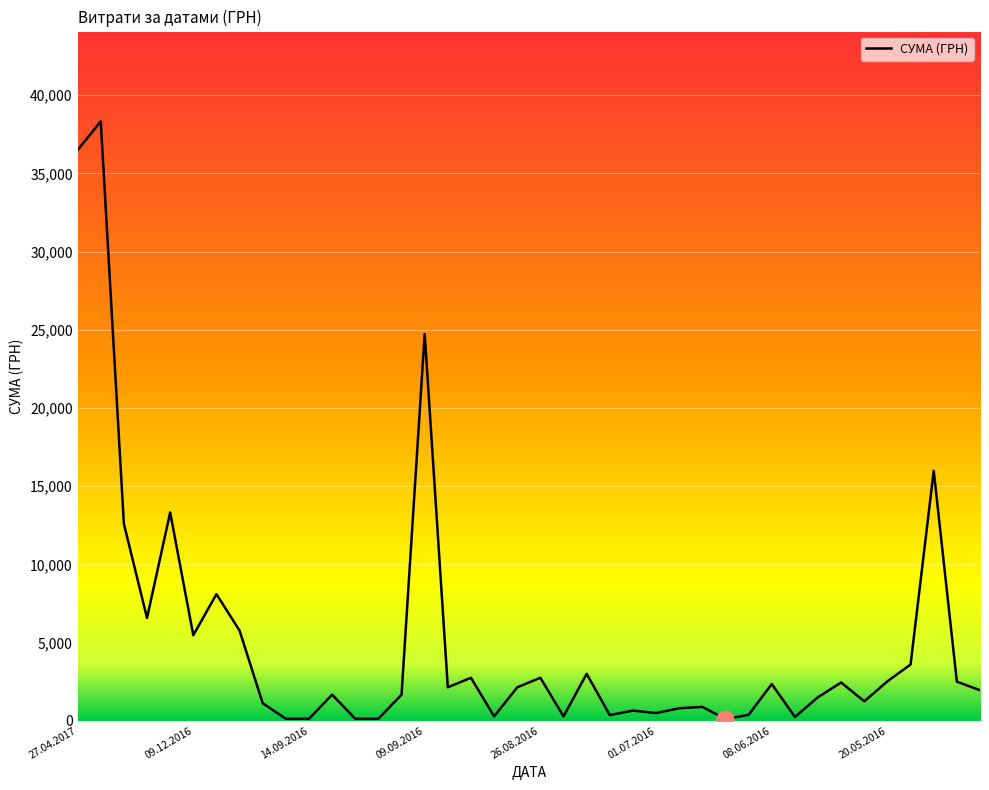

What is the greatest value displayed?

38323.2